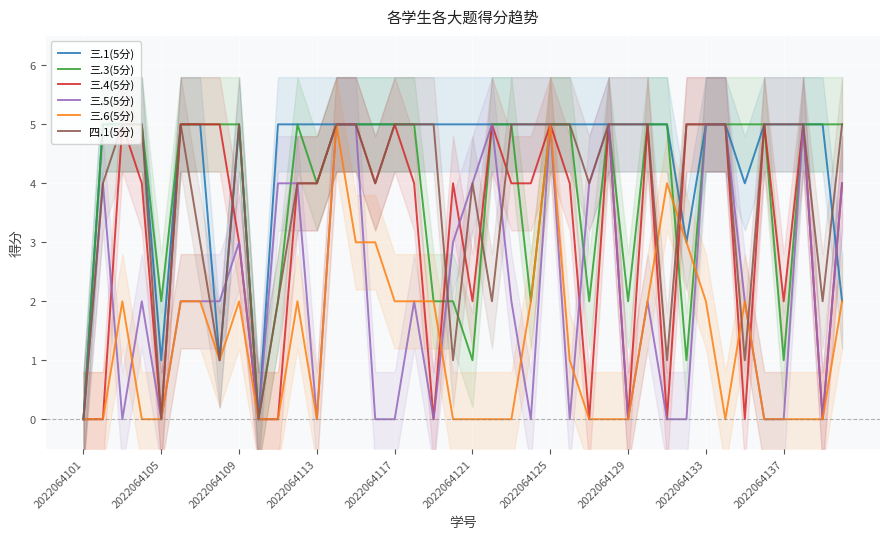

The value of 三.1(5分) at 2022064125 is 7. True or false?

False